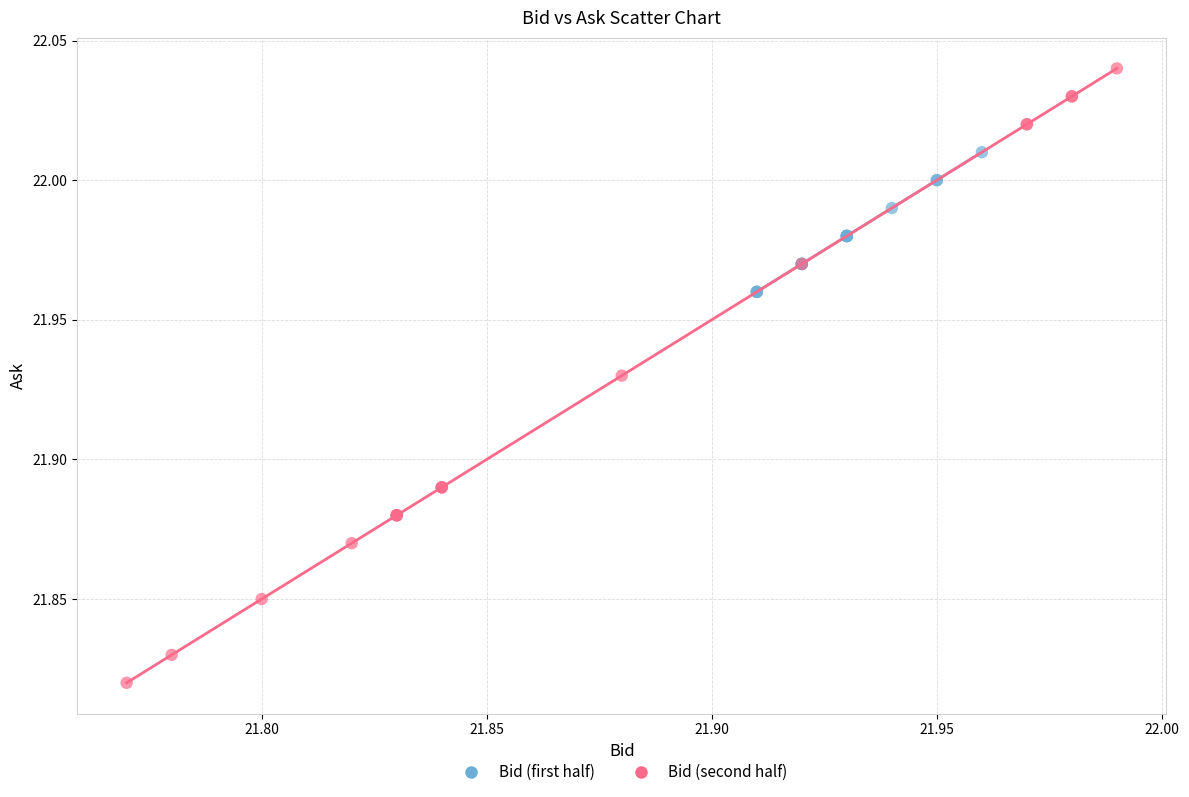

Which series reaches the minimum Y coordinate?

Bid (second half)